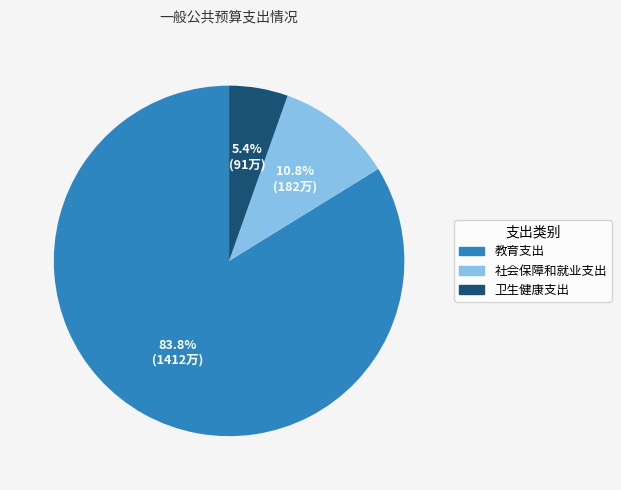

Which slice represents more than half of the pie?

教育支出